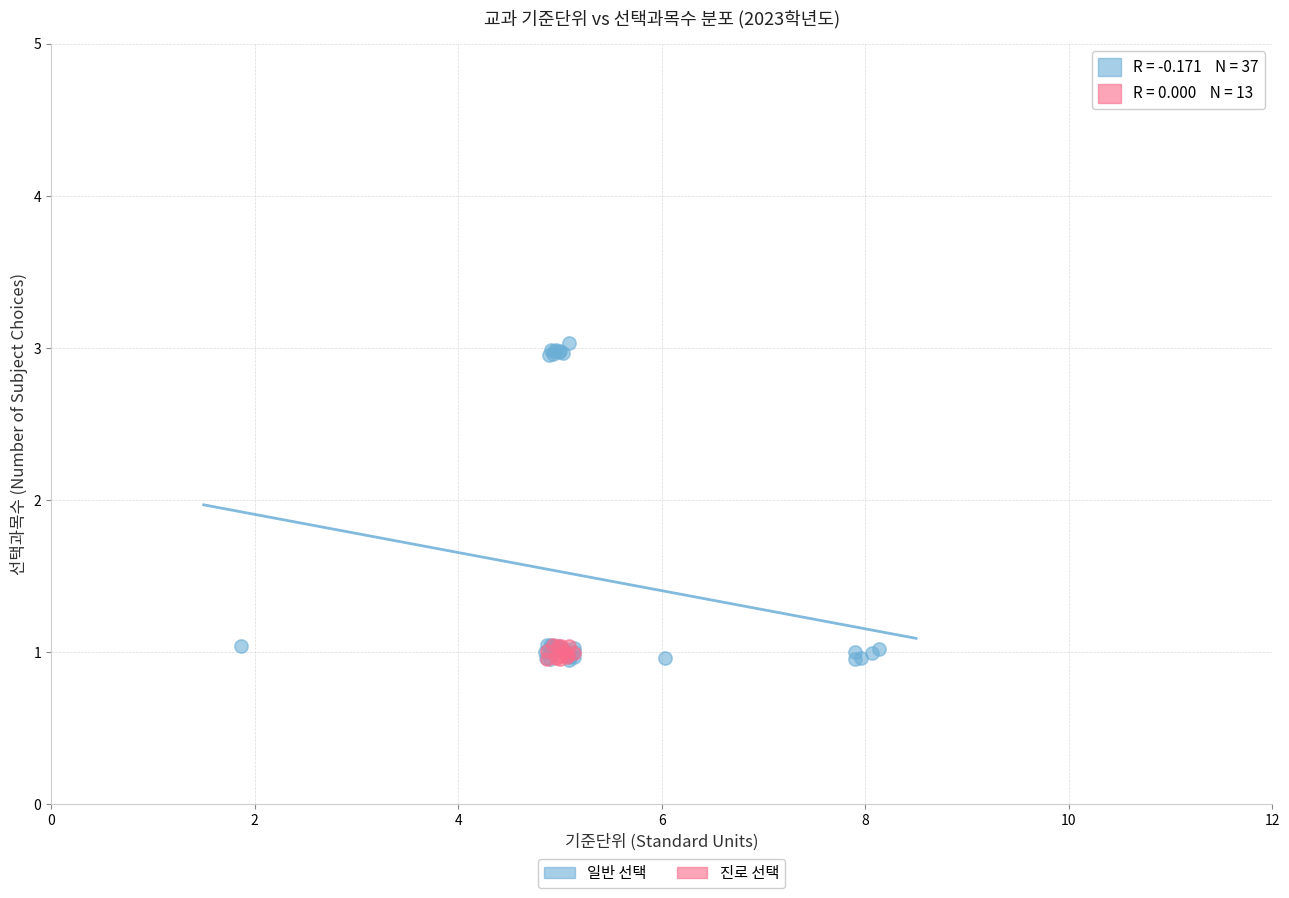

Which series has the largest Y range (max minus min)?

일반 선택